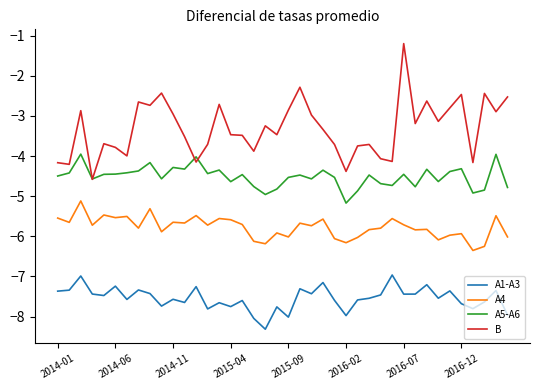

True or false: A5-A6 and A4 intersect in this chart.

False